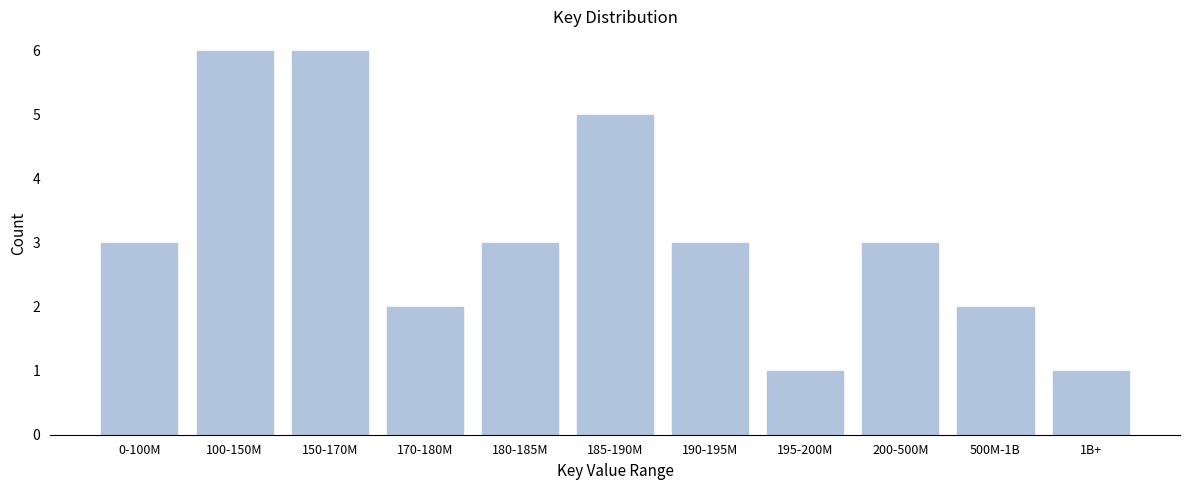

Reading left to right, transcribe all the data shown in this chart.

3	6	6	2	3	5	3	1	3	2	1